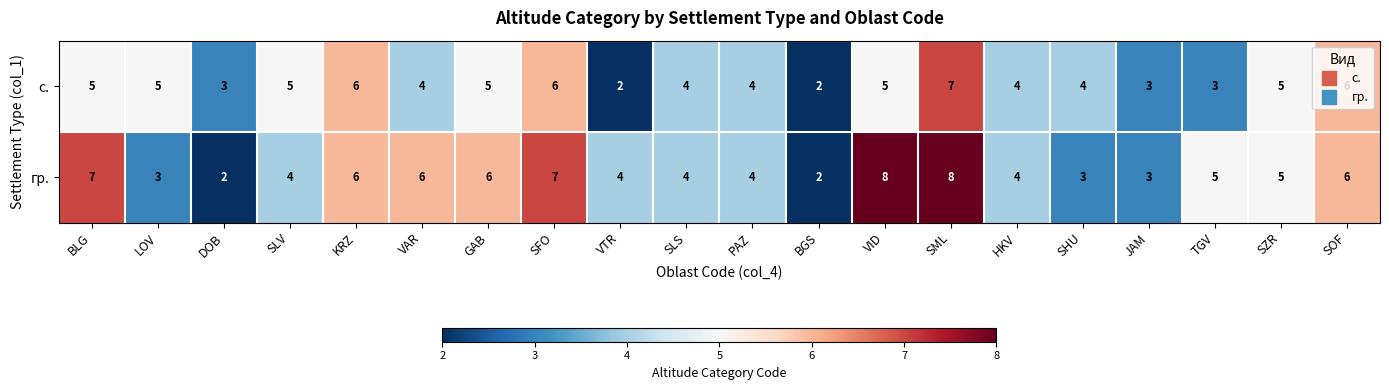

How many series are shown in this chart?

2